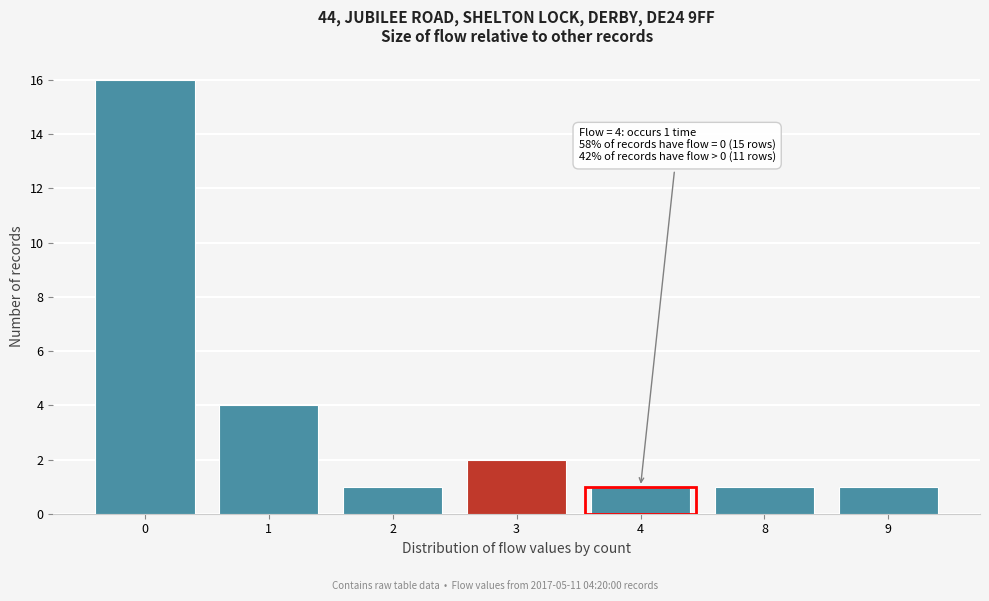

Reading right to left, what are all the values shown in this chart?

9=1	8=1	4=1	3=2	2=1	1=4	0=16